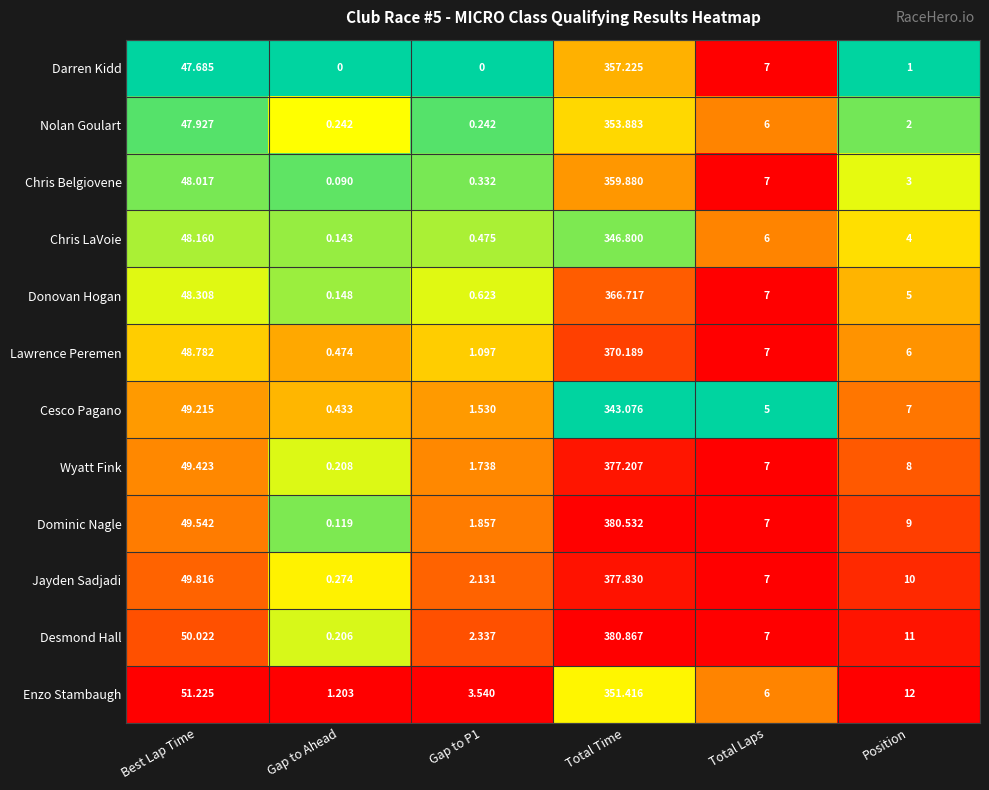

Count the number of data series in this chart.

12